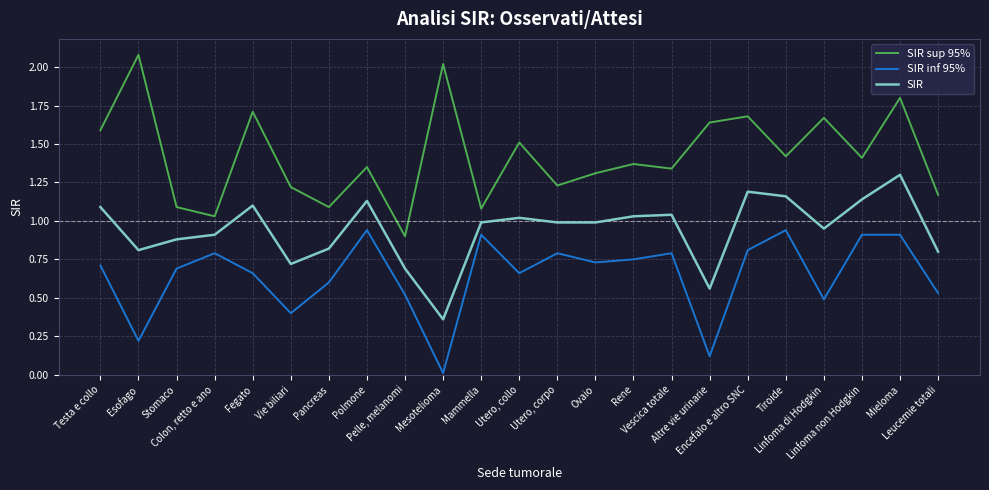

Which series has the largest range (max minus min)?

SIR sup 95%